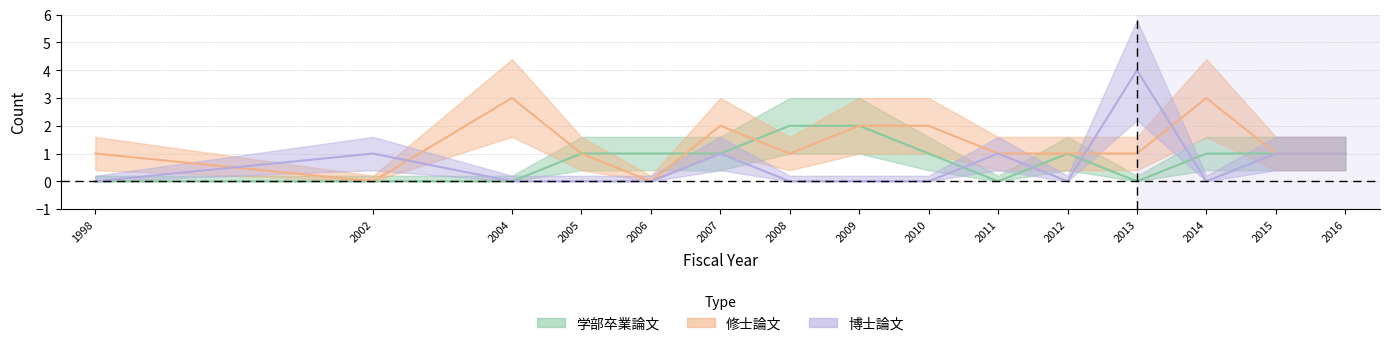

How many times do 博士論文 and 修士論文 cross each other?

4